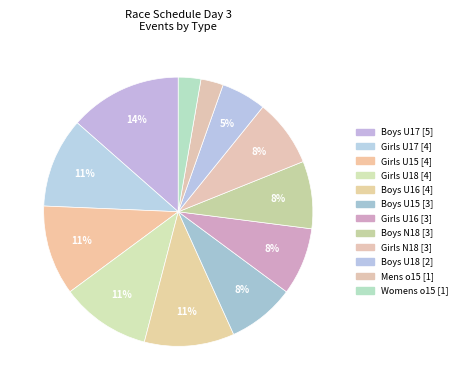

Count the number of slices in the pie.

12